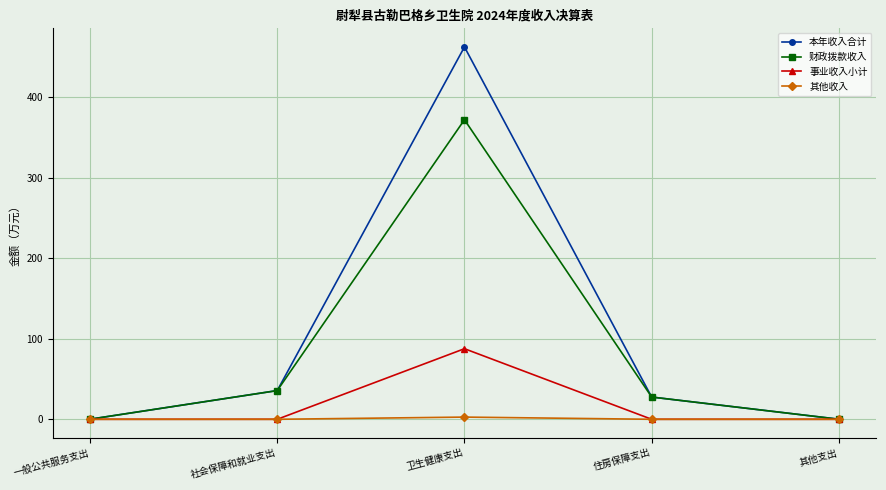

Where is 本年收入合计 nearest to the value 231?

社会保障和就业支出